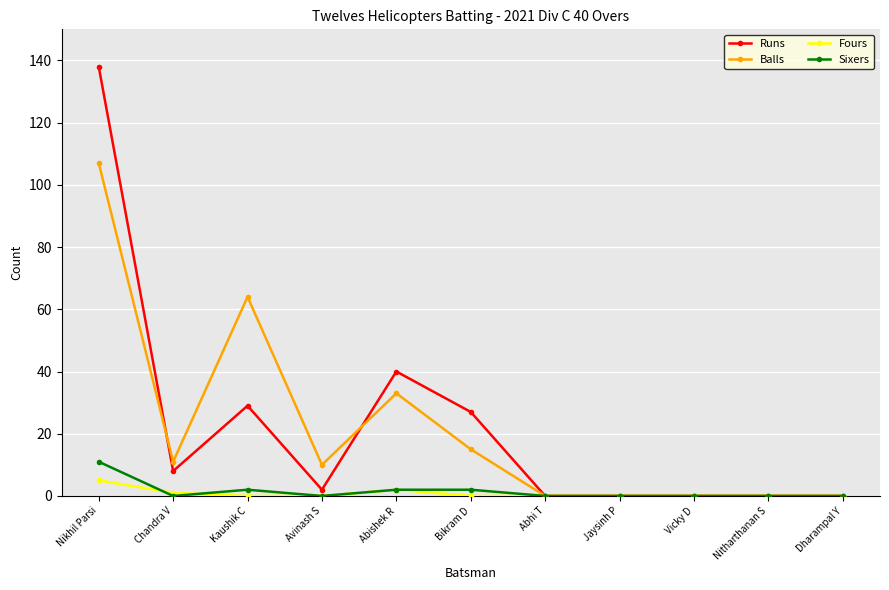

What is the difference between the highest and lowest values at Bikram D?

27